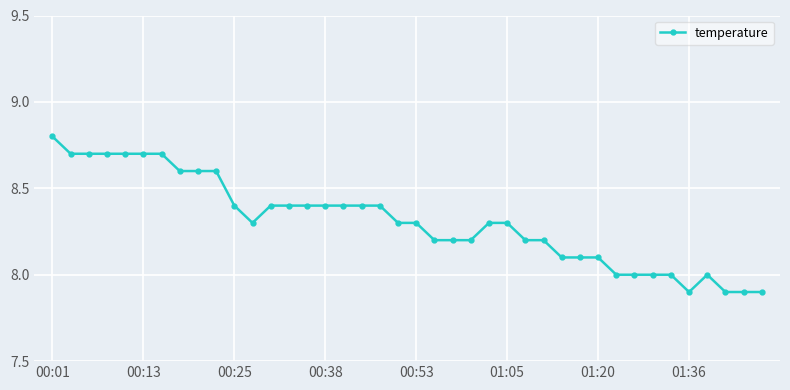

True or false: the data has more than 0 interior local peaks.

True